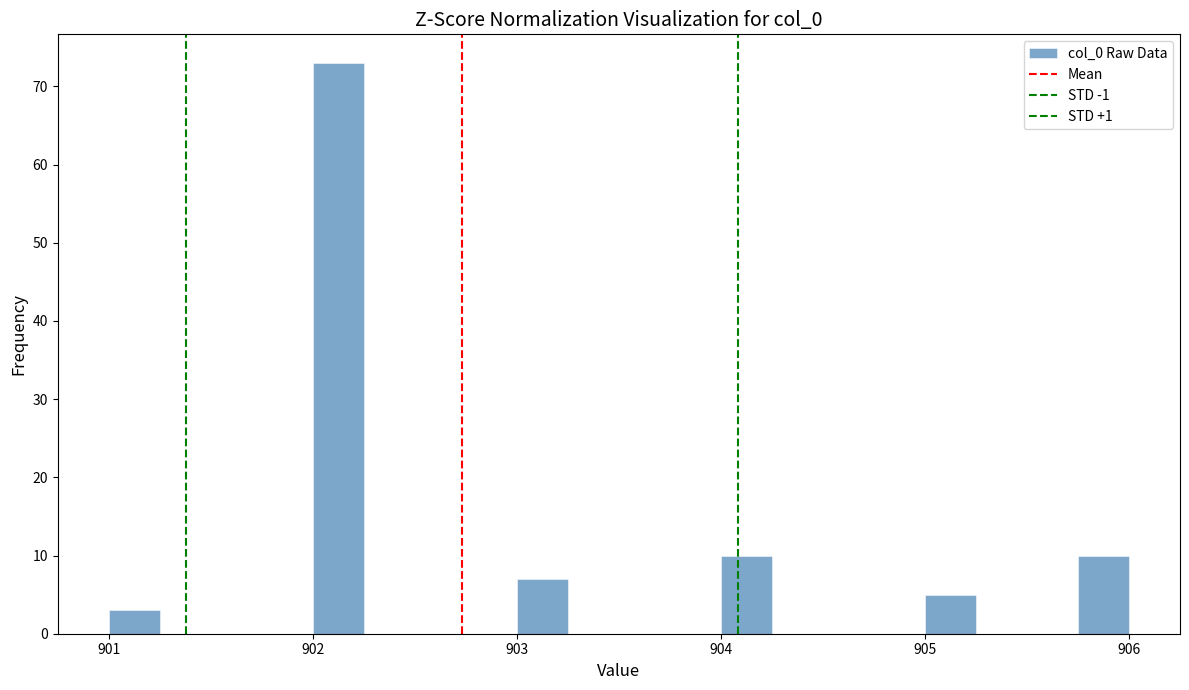

Read against the x-axis, roughly where is the centre of the tallest bar?

902.1